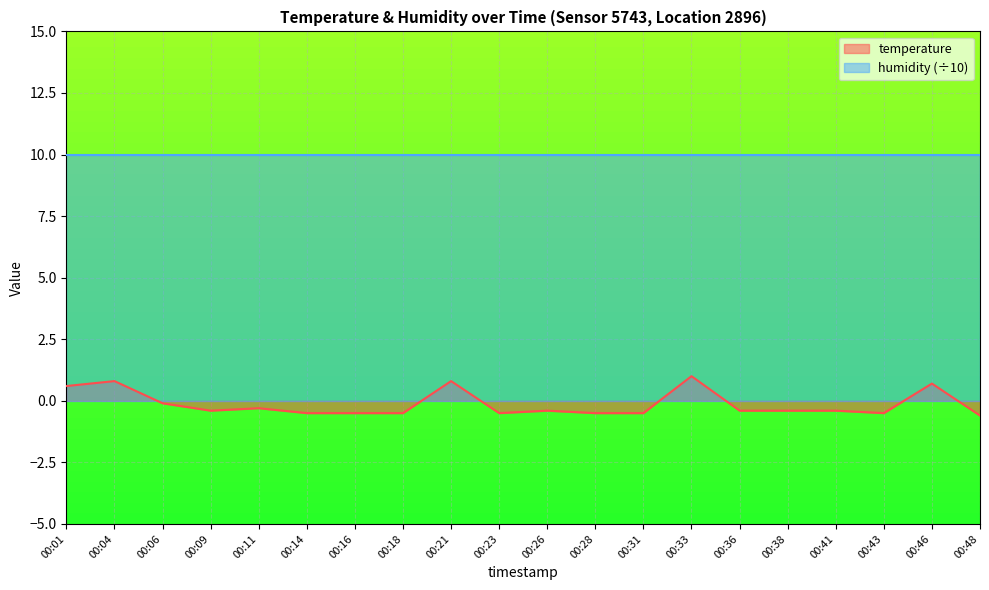

What is the approximate value at 00:11?

-0.3